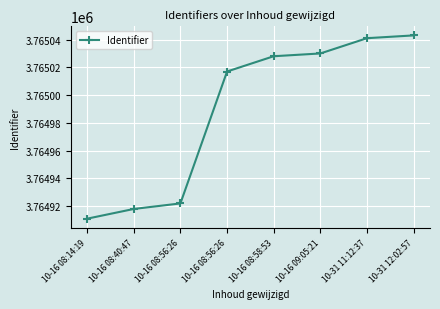

What is the minimum value shown in the chart?

3764911